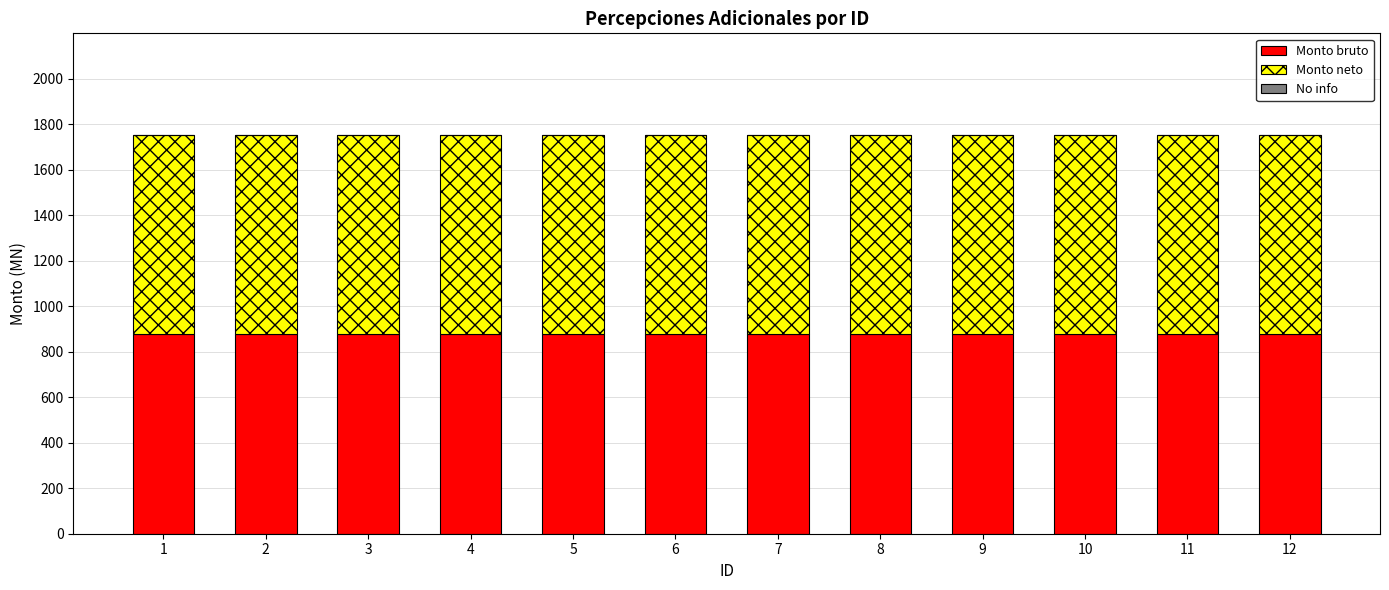

Which has a higher value, 10 or 4?

10